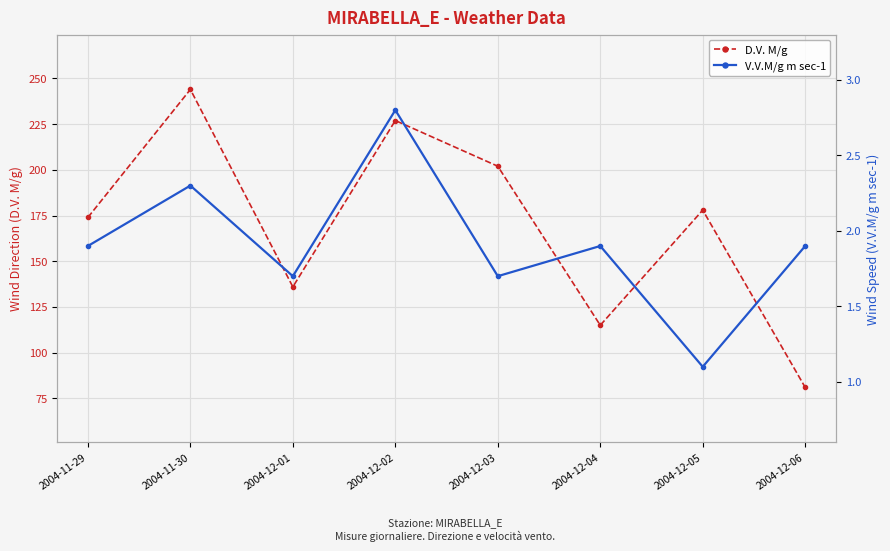

What is the label of the 7th point from the right?

2004-11-30